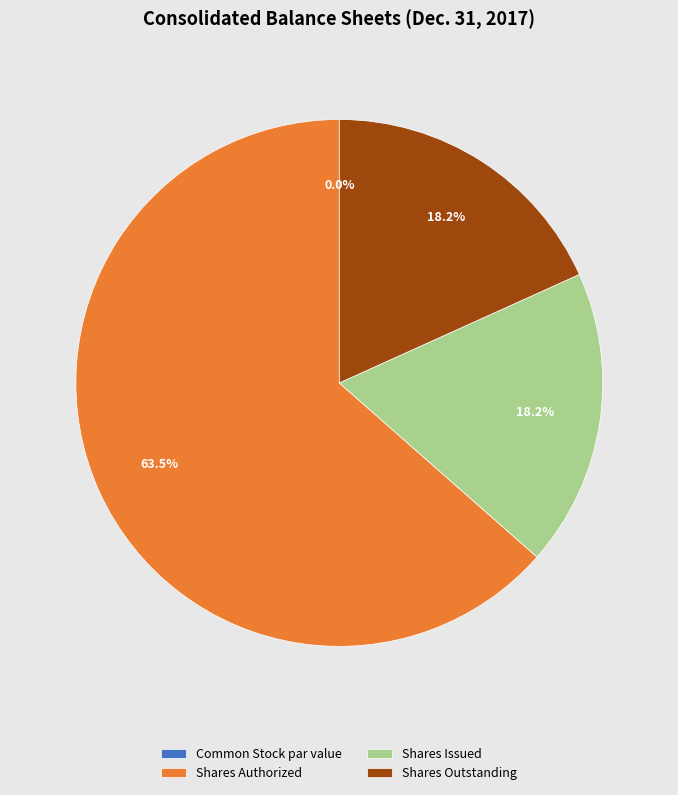

To the nearest percent, what is the difference between the largest and smallest slice percentages?

64%